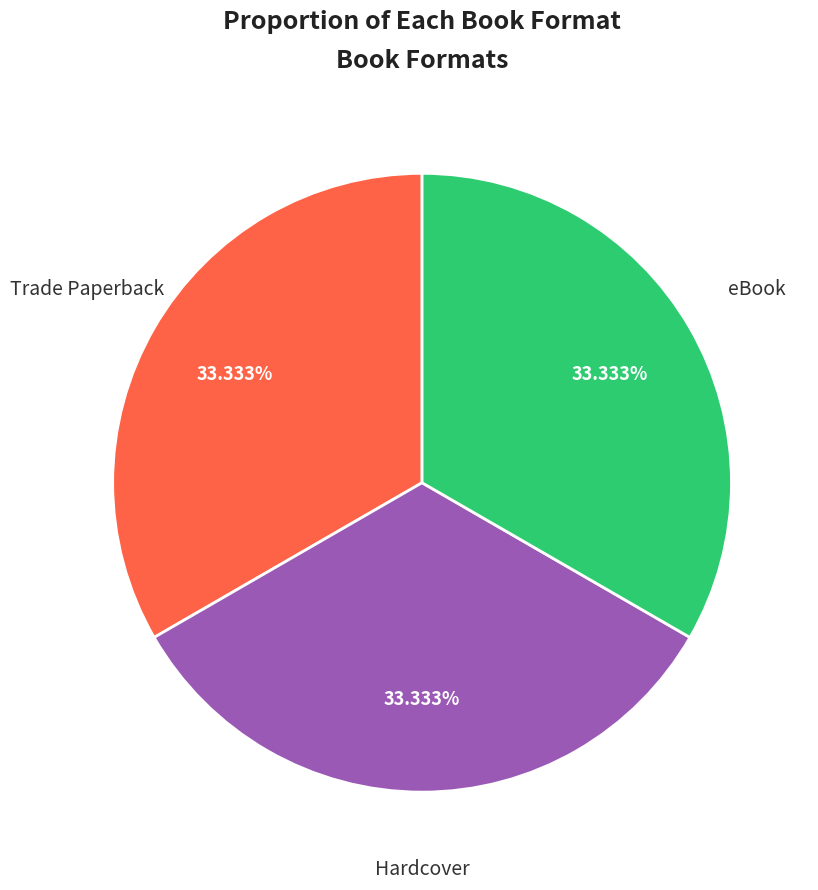

Is there a majority slice in this chart?

No